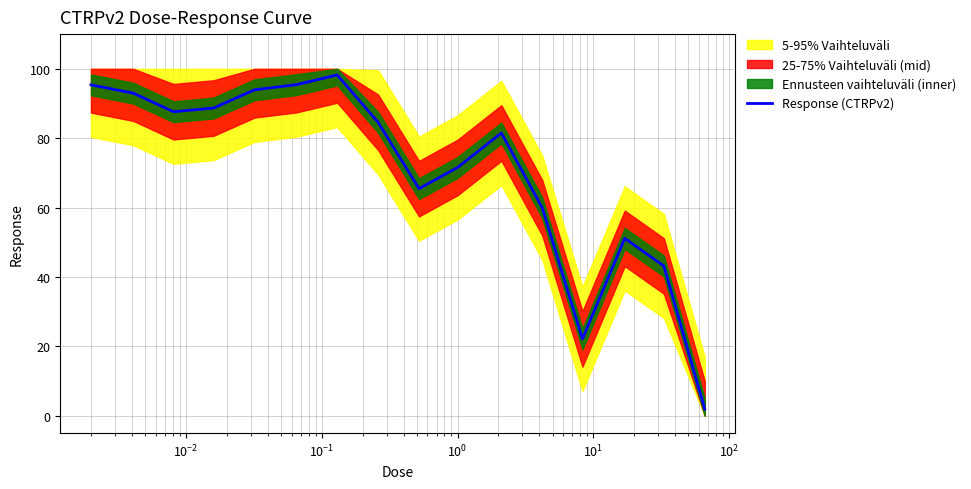

Which label corresponds to the largest value in the chart?

$\mathdefault{10^{2}}$